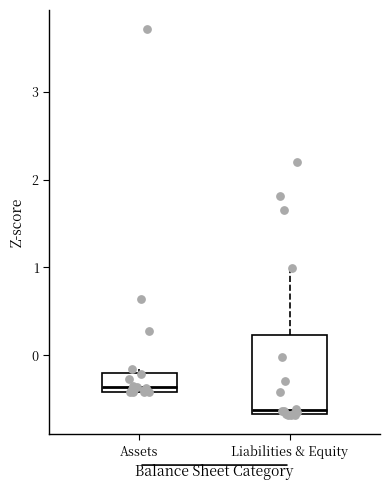

Reading left to right, transcribe this box plot: for each box, give where its median line is, the range the box spans, and where its two whiskers end, as read against the y-axis. The values are not printed on the chart, so give them approximately, as read against the axis.

Assets: median -0.4 (just above the box's lower edge), box -0.4 to -0.2, whiskers -0.4 to -0.2 (just above the box's upper edge)
Liabilities & Equity: median -0.6, box -0.7 to 0.2, whiskers -0.7 to 1.0